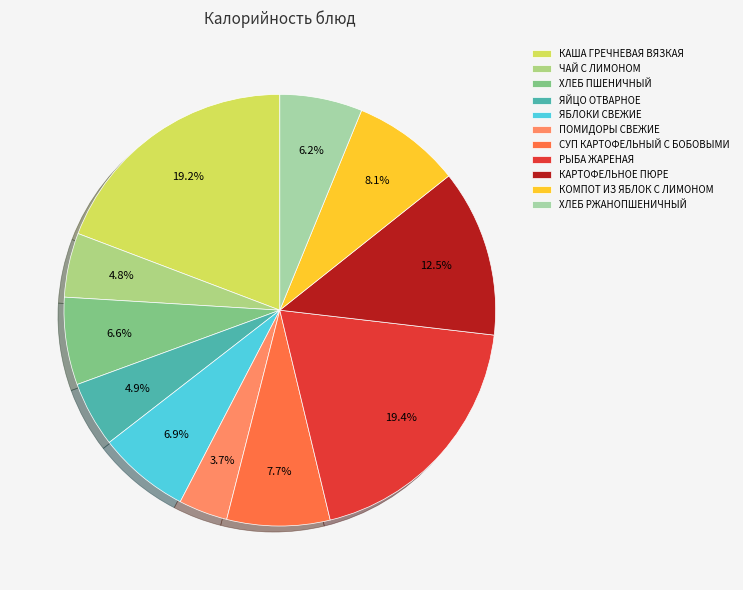

Approximately how many times larger is the value at КАША ГРЕЧНЕВАЯ ВЯЗКАЯ compared to РЫБА ЖАРЕНАЯ?

1.0